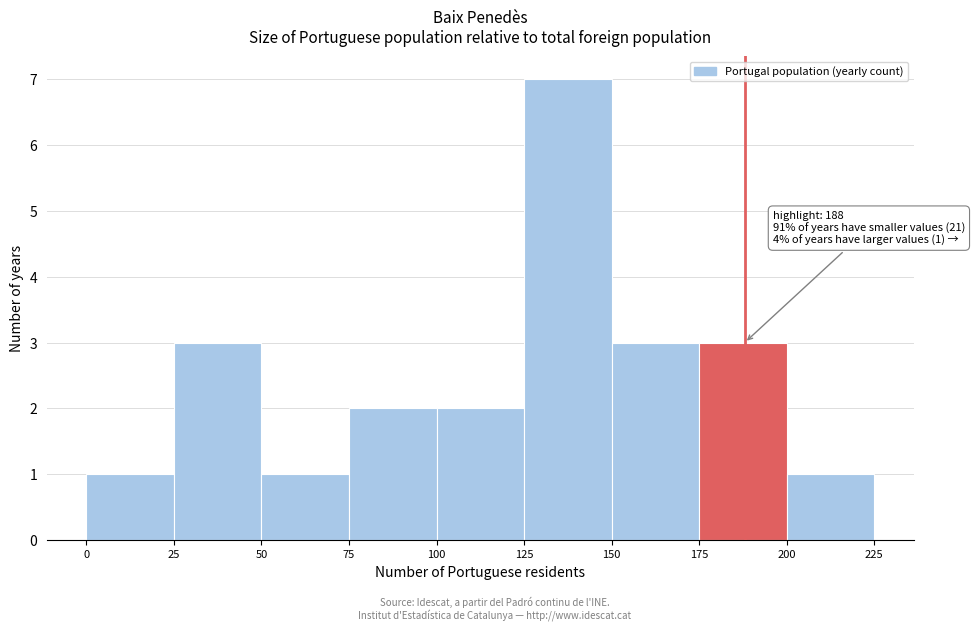

Which range on the x-axis has the tallest bar?

125 to 150